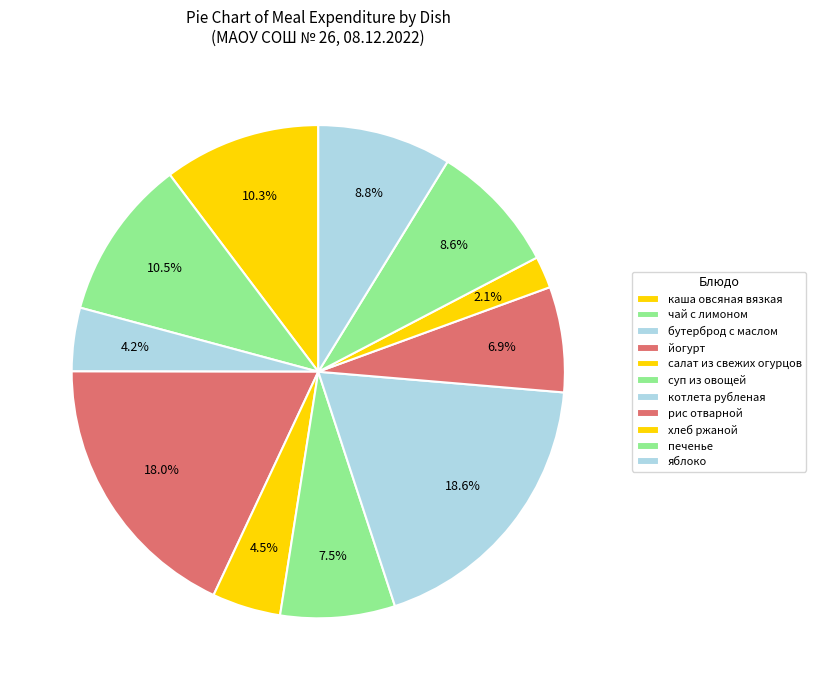

How many slices are in this pie chart?

11